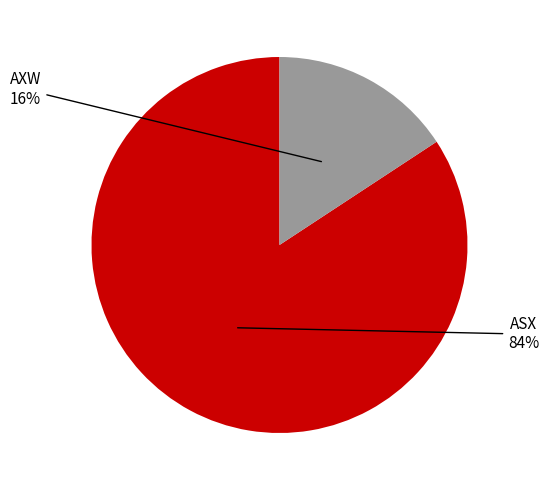

Does any single category account for the majority?

Yes